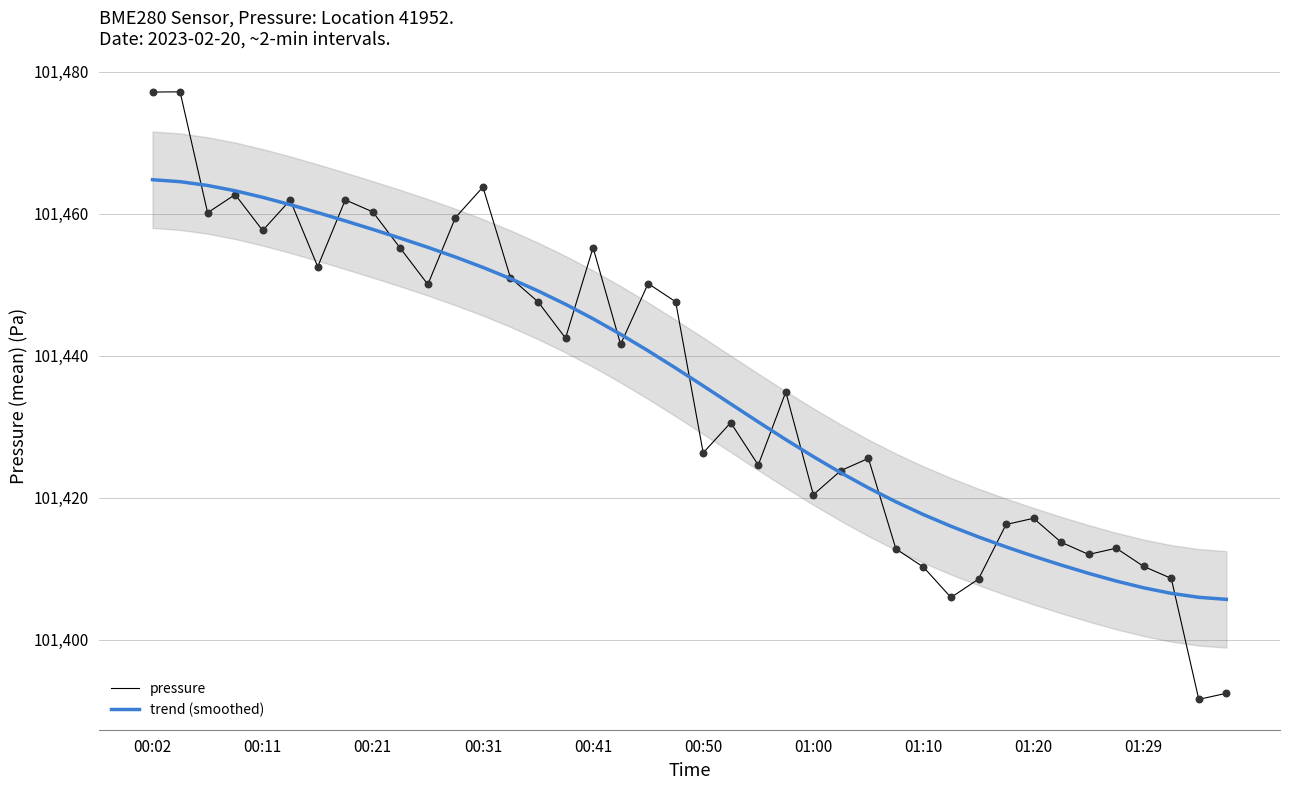

Which series contains the lowest Y value?

pressure